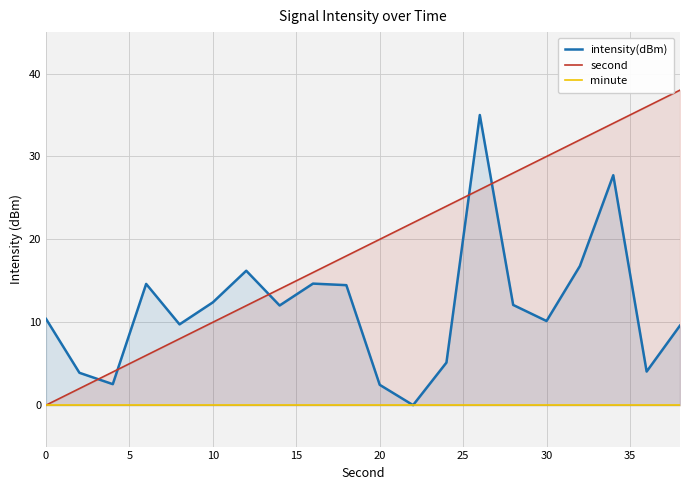

List the series in order of their overall mean, highest first.

second, intensity(dBm), minute